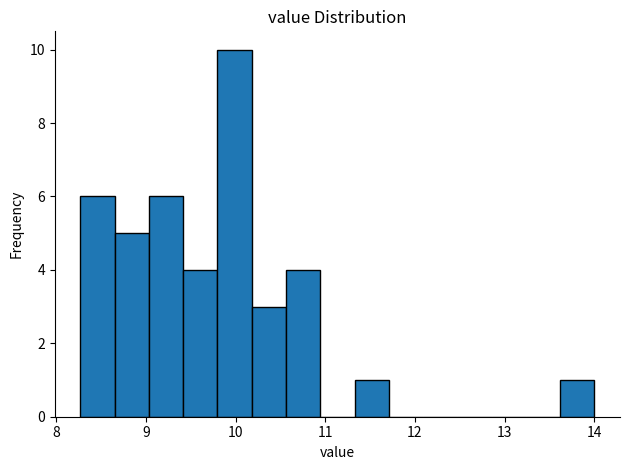

Read against the x-axis, roughly where is the centre of the tallest bar?

10.0